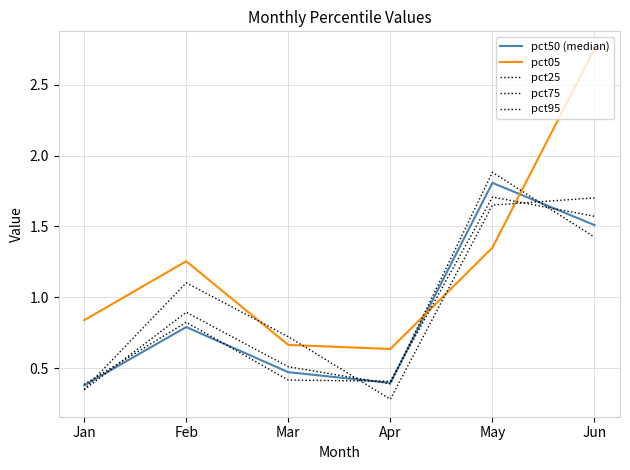

Reading left to right, what are all the values shown in this chart?

pct50 (median): Jan=0.4	Feb=0.8	Mar=0.5	Apr=0.4	May=1.8	Jun=1.5
pct05: Jan=0.8	Feb=1.3	Mar=0.7	Apr=0.6	May=1.4	Jun=2.8
pct25: Jan=0.4	Feb=0.8	Mar=0.4	Apr=0.4	May=1.7	Jun=1.6
pct75: Jan=0.3	Feb=0.9	Mar=0.5	Apr=0.4	May=1.9	Jun=1.4
pct95: Jan=0.4	Feb=1.1	Mar=0.7	Apr=0.3	May=1.7	Jun=1.7